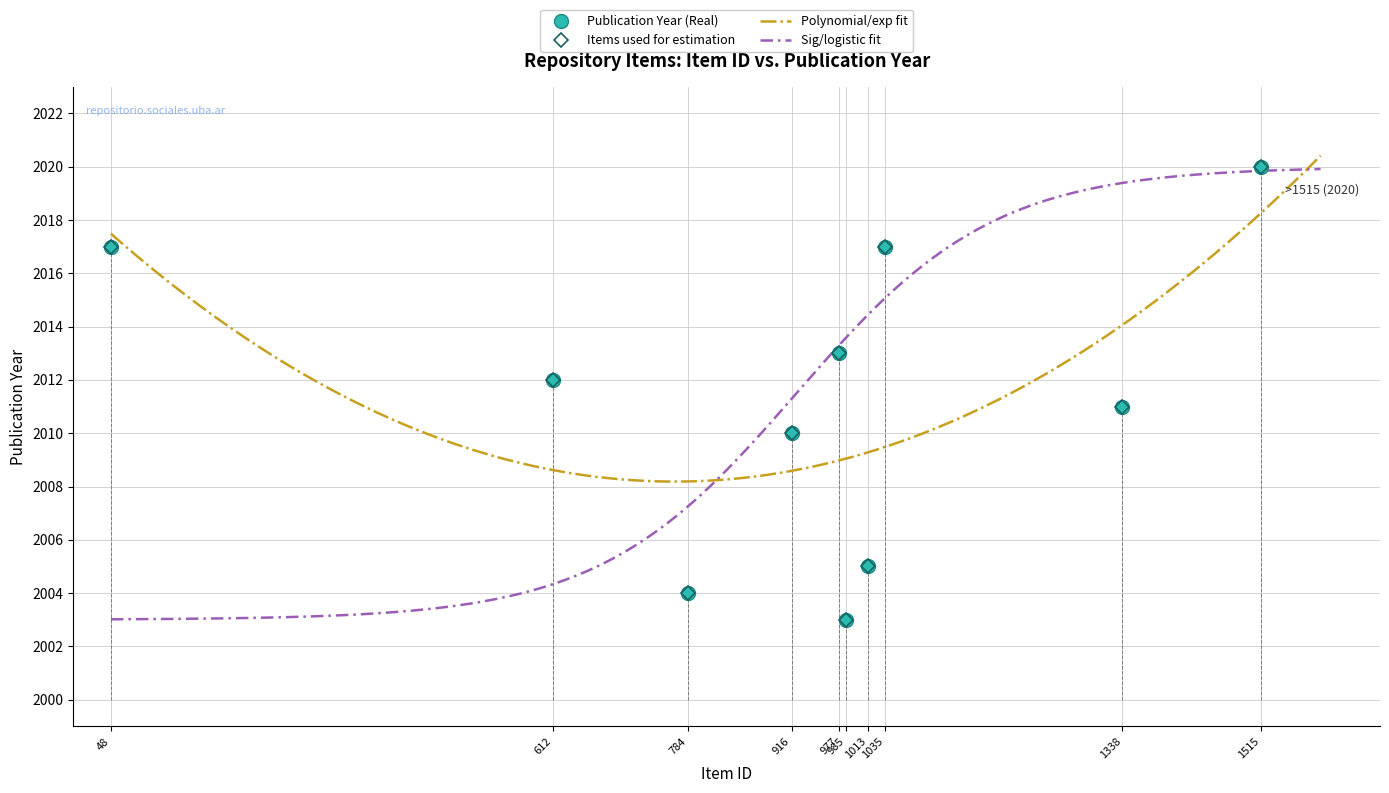

What is the difference between the second highest and minimum values?

14